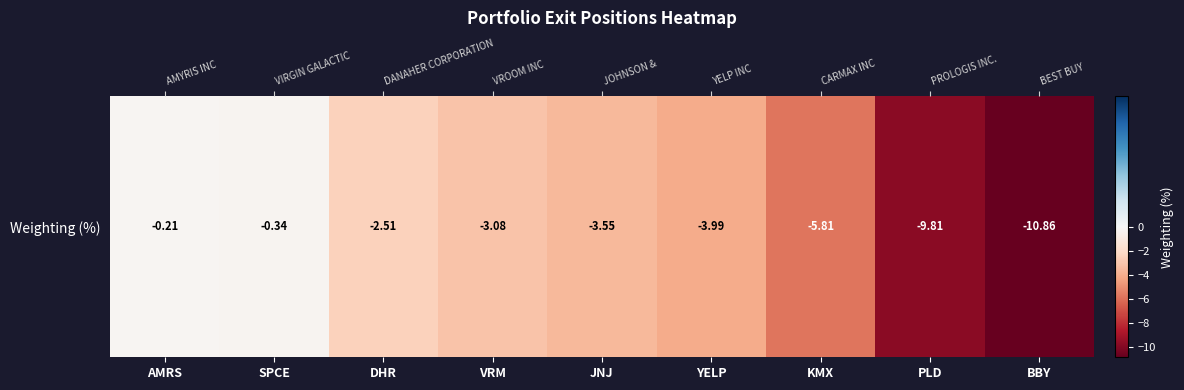

List the labels in order of value, smallest first.

BBY, PLD, KMX, YELP, JNJ, VRM, DHR, SPCE, AMRS